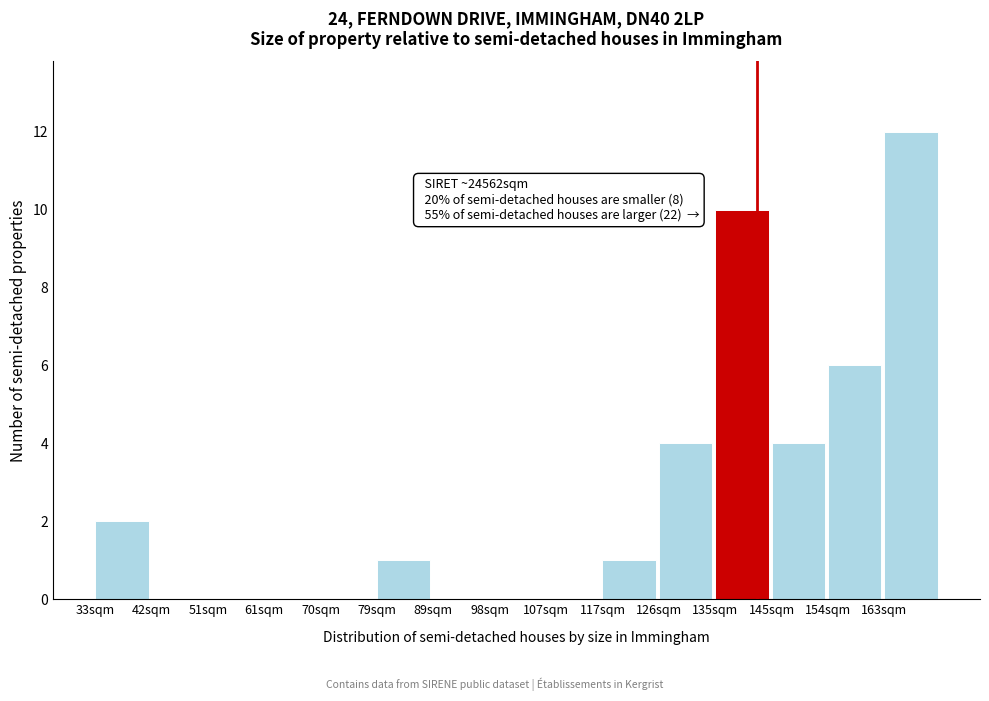

Reading left to right, list all the values displayed in this chart.

33sqm=2	42sqm=0	51sqm=0	61sqm=0	70sqm=0	79sqm=1	89sqm=0	98sqm=0	107sqm=0	117sqm=1	126sqm=4	135sqm=10	145sqm=4	154sqm=6	163sqm=12